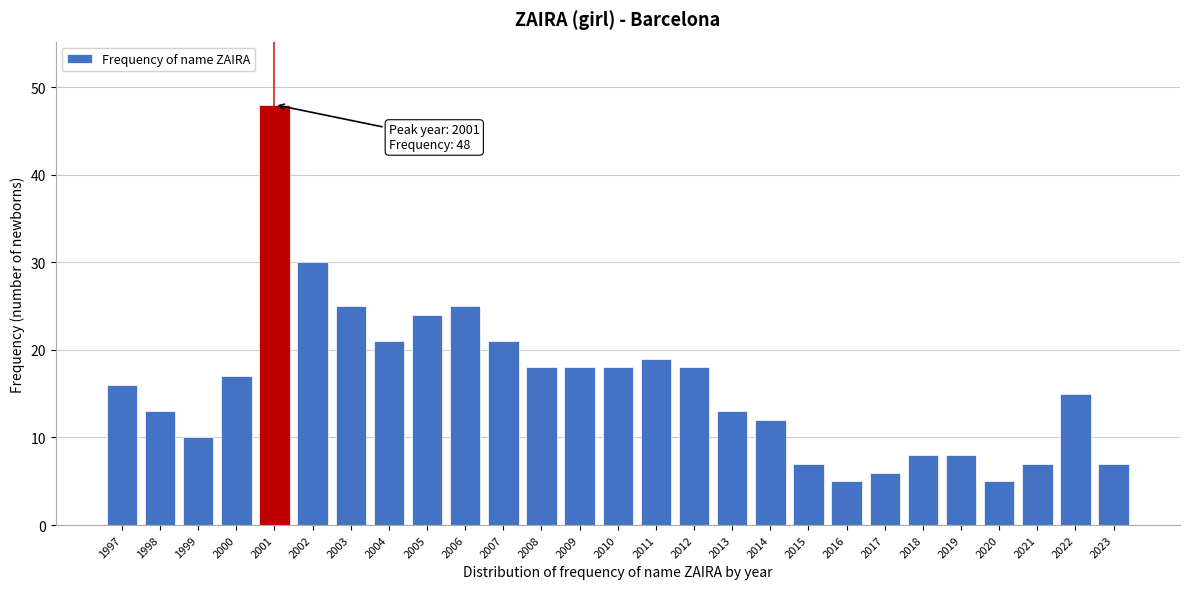

Reading left to right, what are all the values shown in this chart?

16	13	10	17	48	30	25	21	24	25	21	18	18	18	19	18	13	12	7	5	6	8	8	5	7	15	7